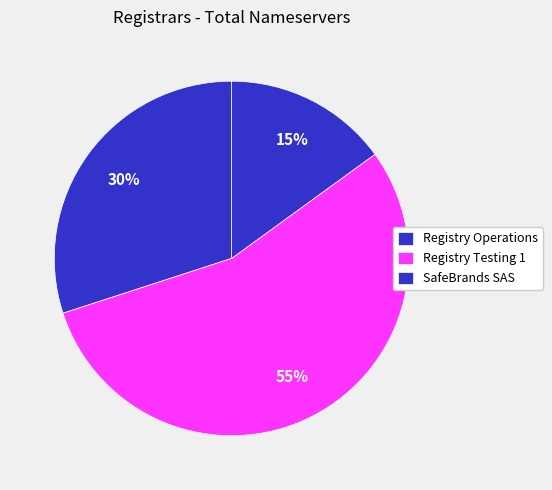

How many slices are in this pie chart?

3